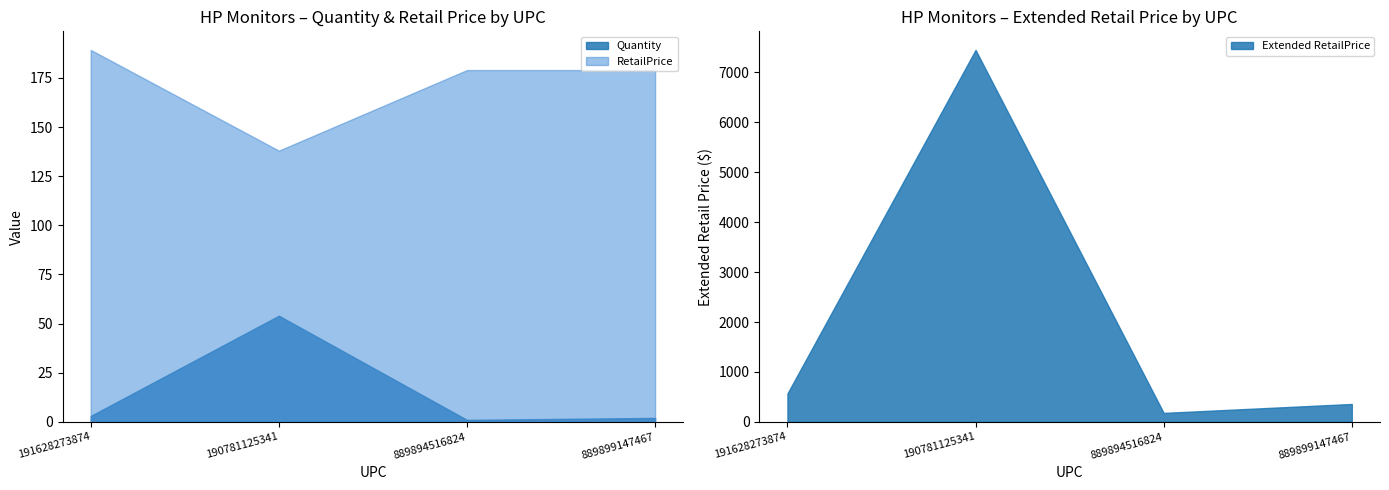

True or false: RetailPrice and Quantity cross at least once.

False